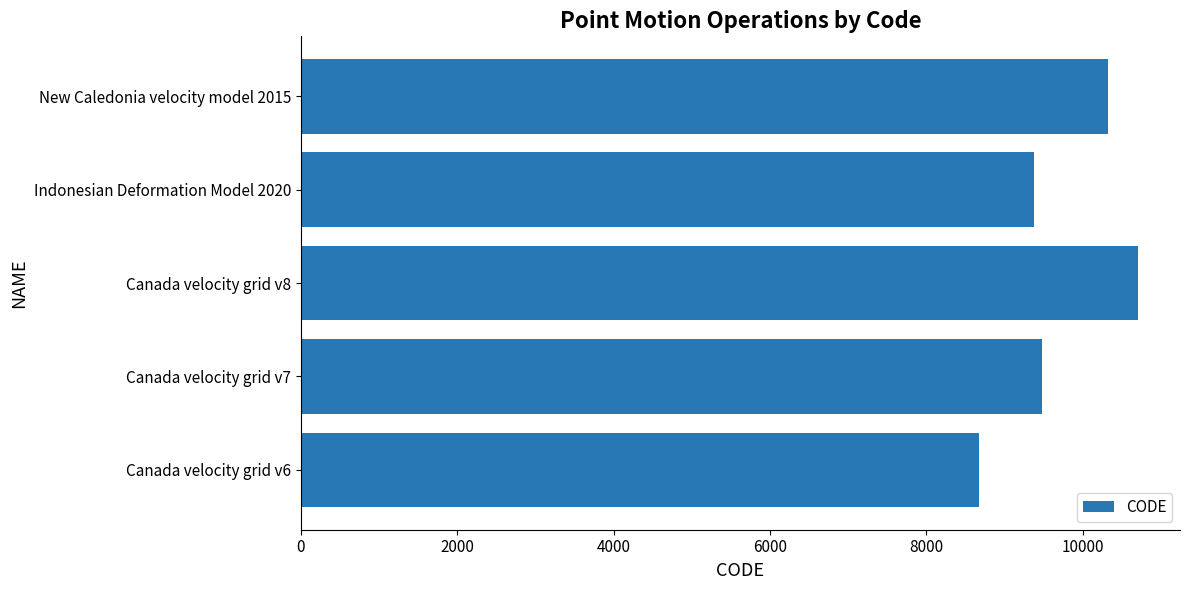

What is the average value?

9713